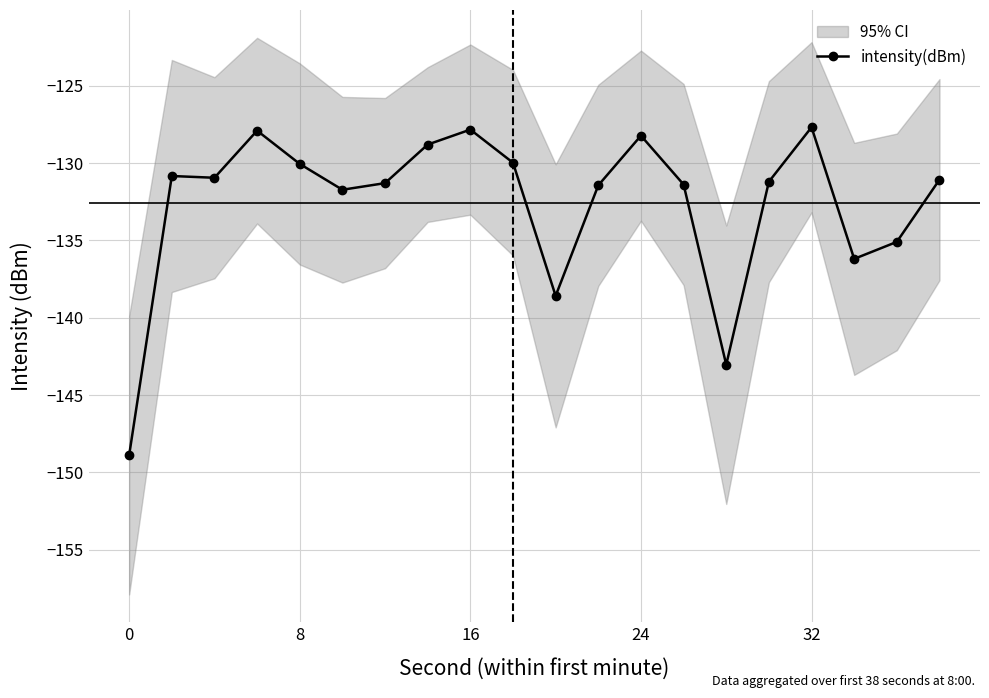

What is the minimum value for intensity(dBm)?

-148.9